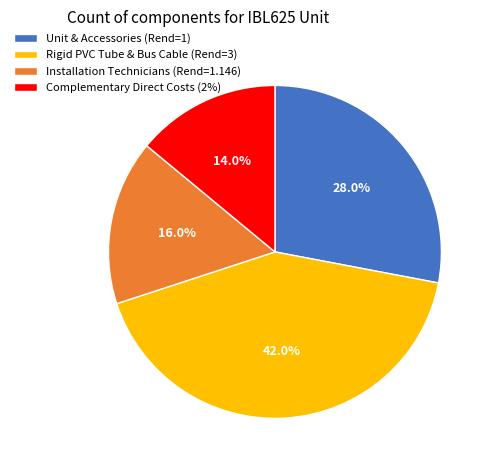

What percentage do Installation Technicians (Rend=1.146) and Rigid PVC Tube & Bus Cable (Rend=3) together represent?

58.0%